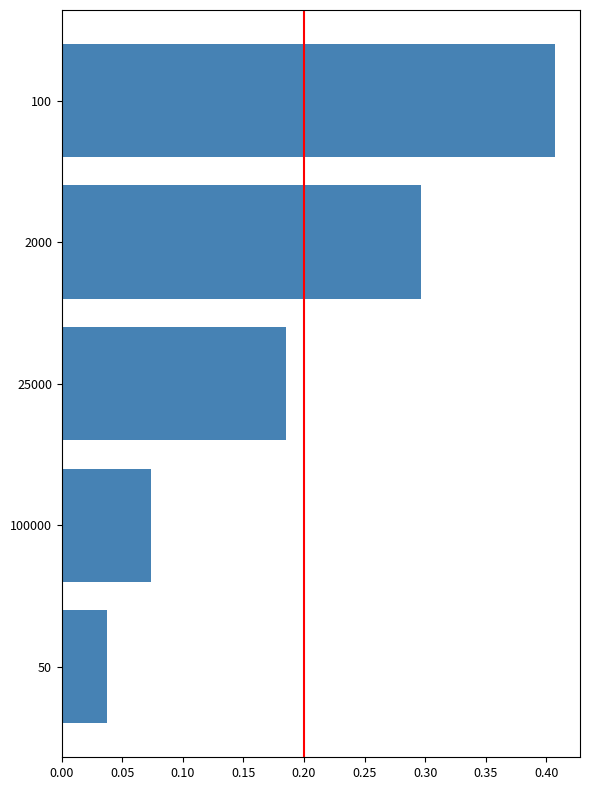

What is the difference between the maximum and second lowest values?

0.3